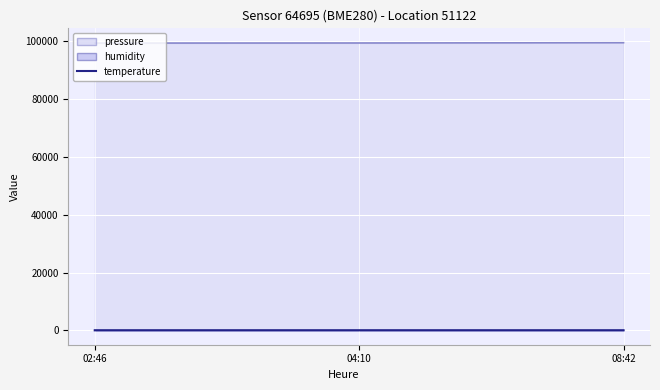

Which category has the highest value across all series?

08:42